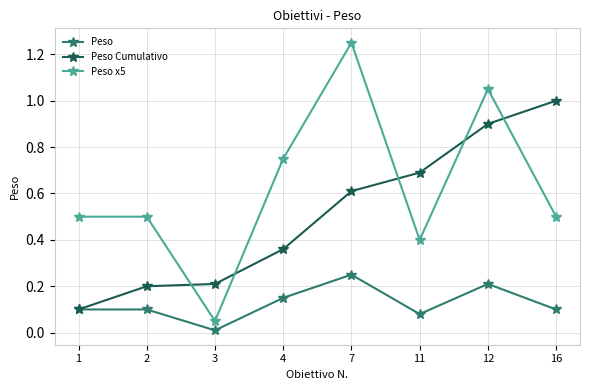

True or false: Peso x5 and Peso cross at least once.

False